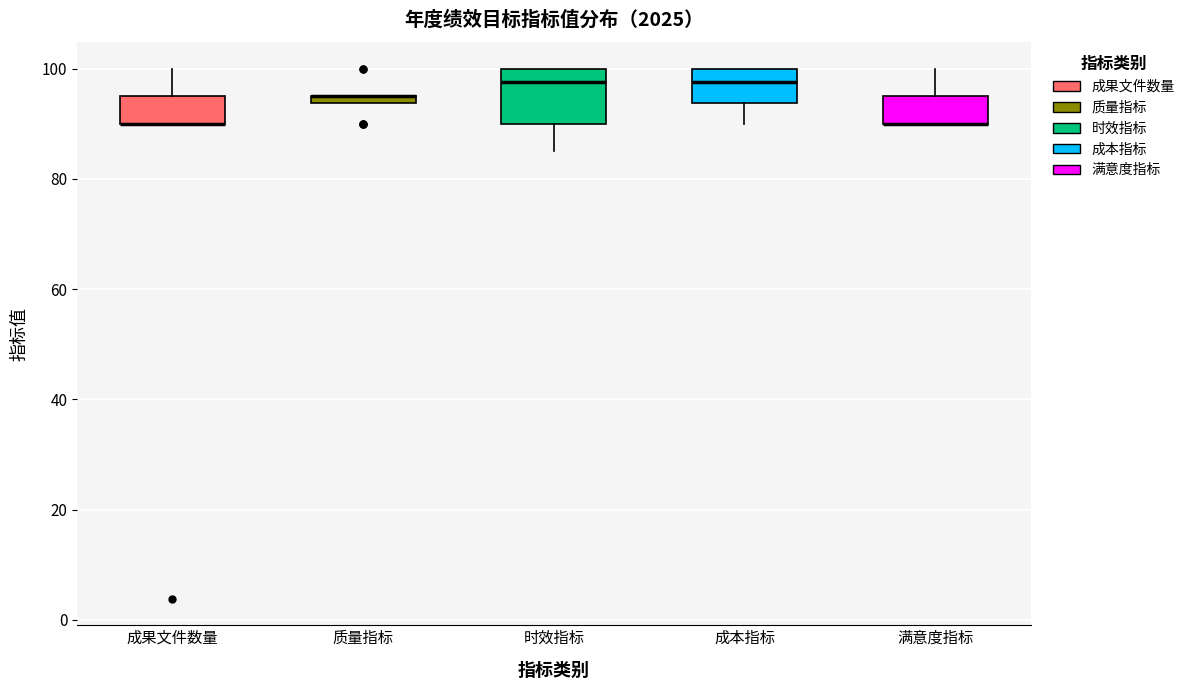

Where does the upper whisker of the box for 成果文件数量 end on the y-axis? The values are not printed on the chart, so give them approximately, as read against the axis.

100